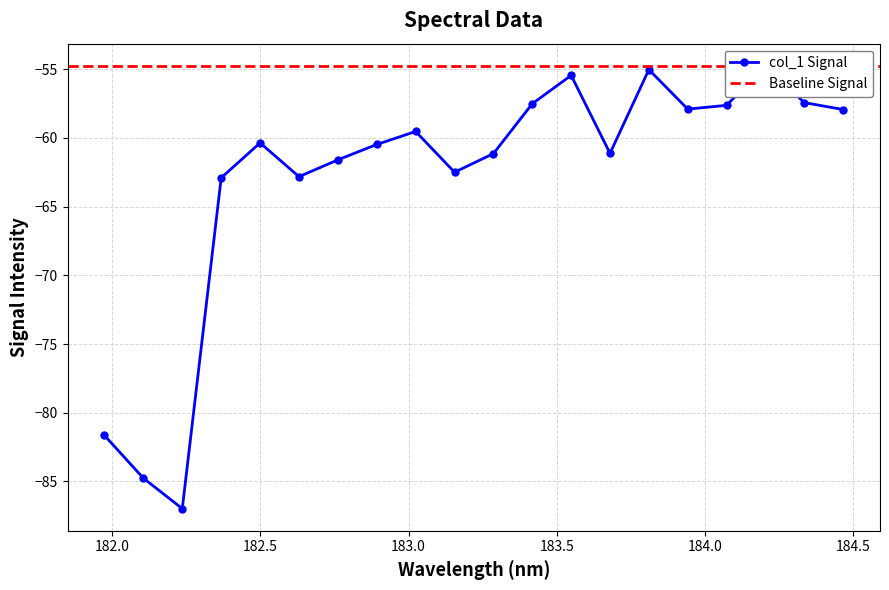

What is the value of the 14th point from the left?

-61.1